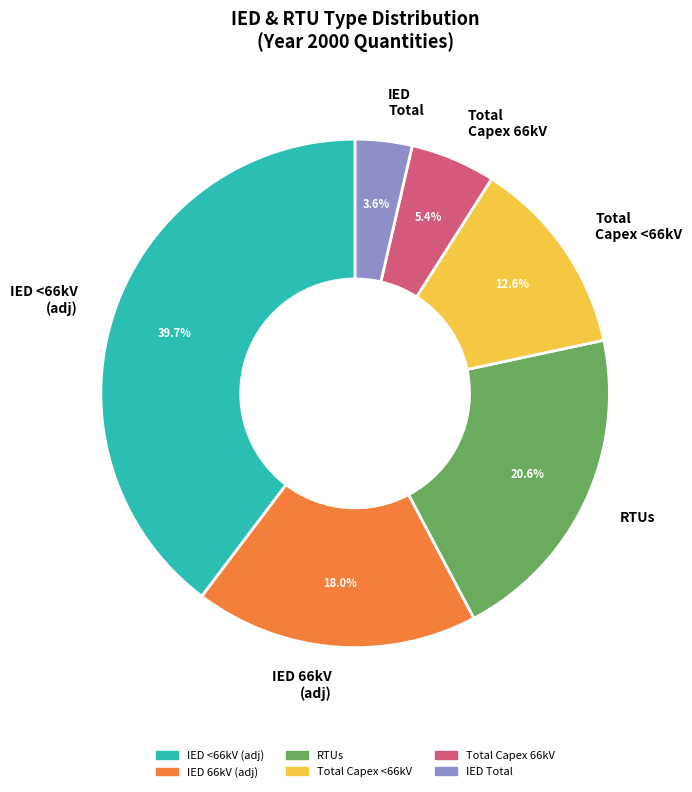

To the nearest percent, what is the difference between the largest and smallest slice percentages?

36%